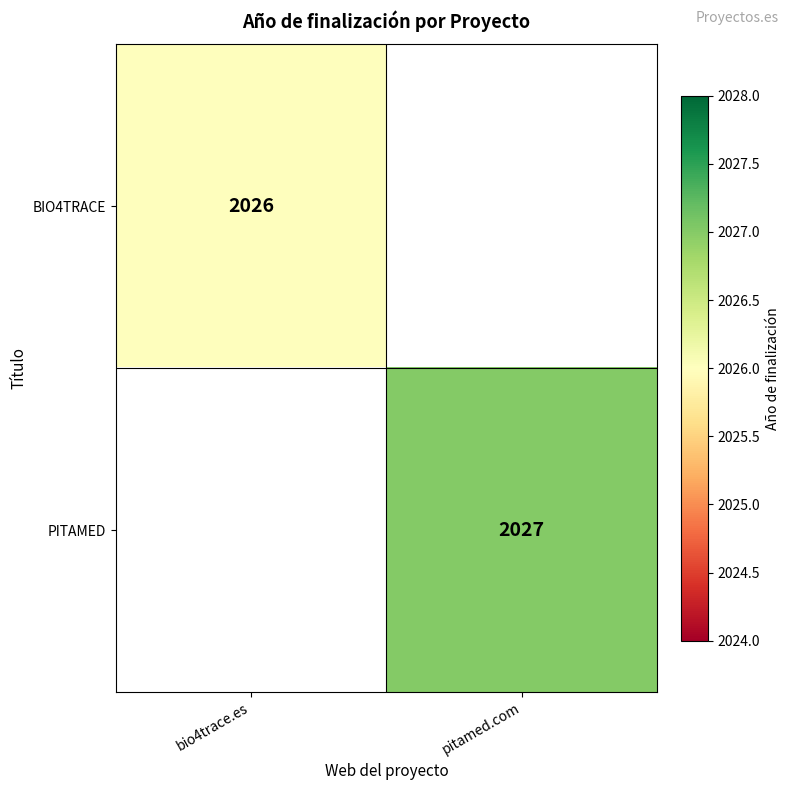

Count the number of data series in this chart.

2